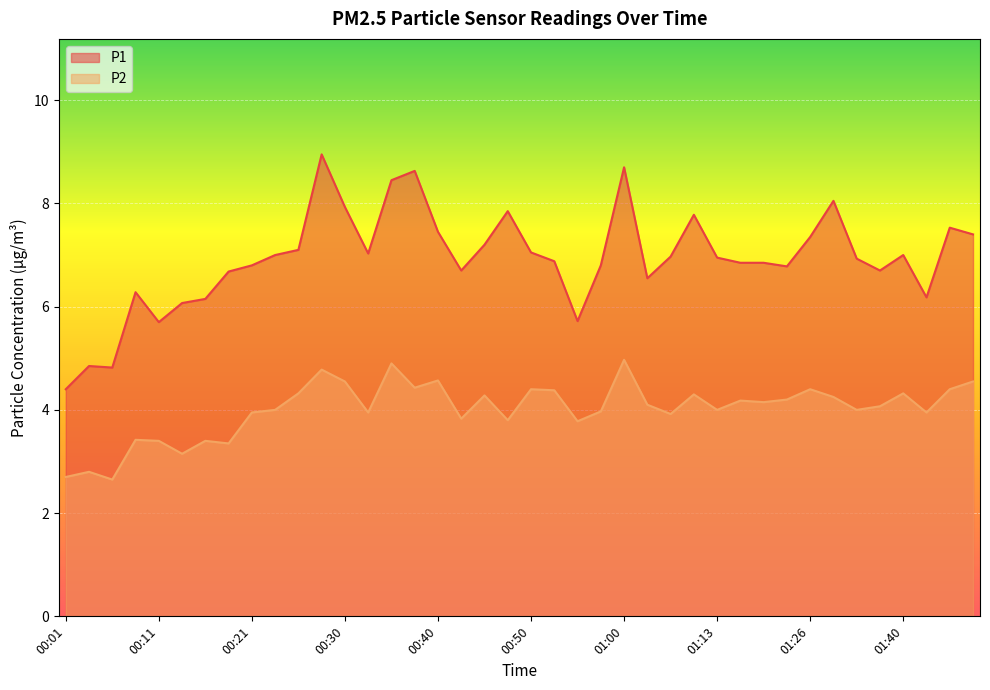

Is the value of P1 at 00:50 greater than the value of P2 at 00:04?

Yes